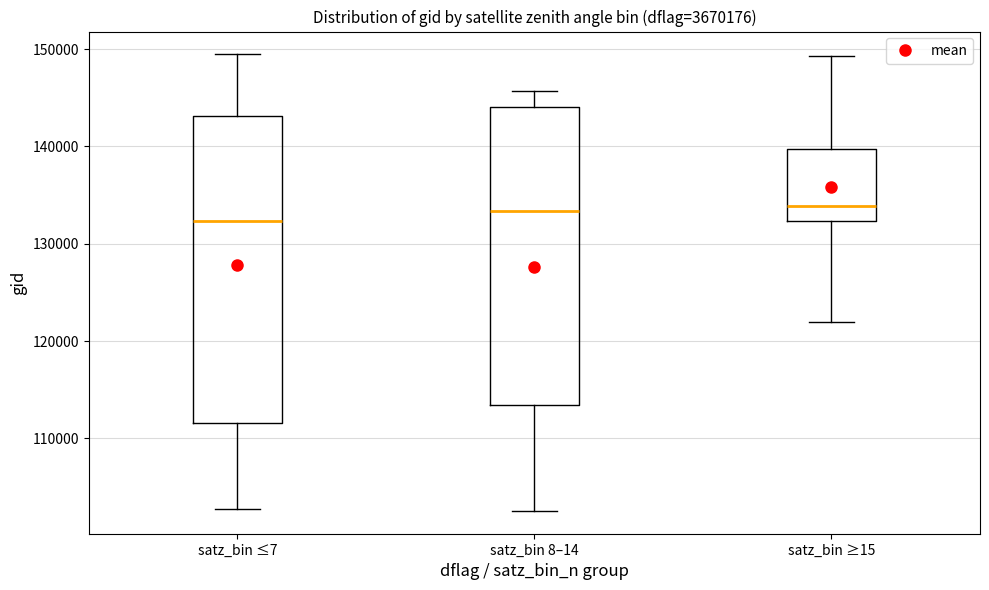

Reading left to right, read every box against the y-axis: the position of its median line, the range the box covers, and the ends of its whiskers. The values are not printed on the chart, so give them approximately, as read against the axis.

satz_bin ≤7: median 132000, box 112000 to 143000, whiskers 103000 to 149000
satz_bin 8–14: median 133000, box 113000 to 144000, whiskers 103000 to 146000
satz_bin ≥15: median 134000, box 132000 to 140000, whiskers 122000 to 149000